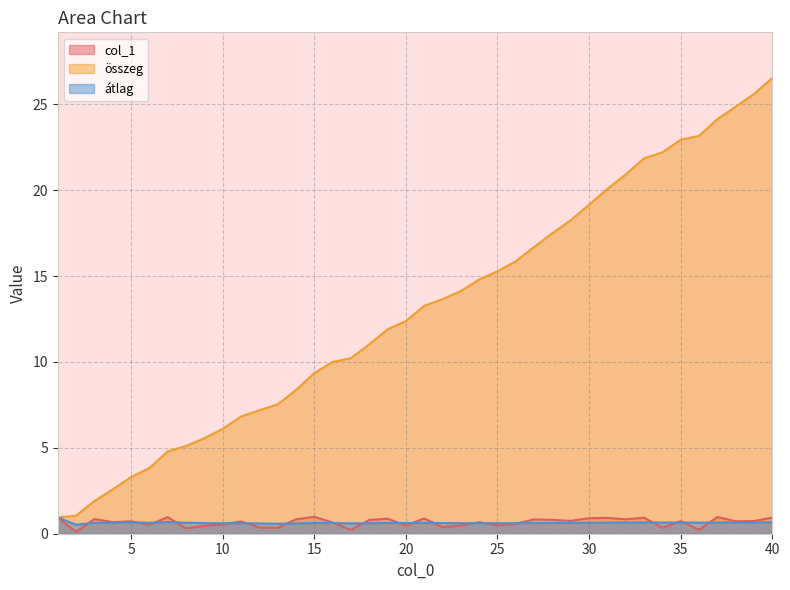

What is the sum of the átlag values at 27 and 12?

1.2